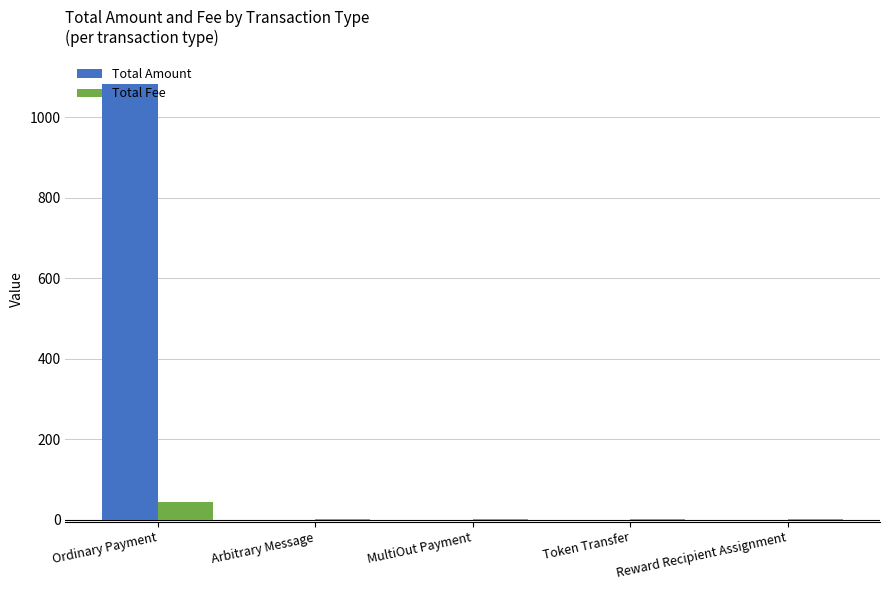

Between Ordinary Payment and Arbitrary Message, which series saw the biggest shift?

Total Amount